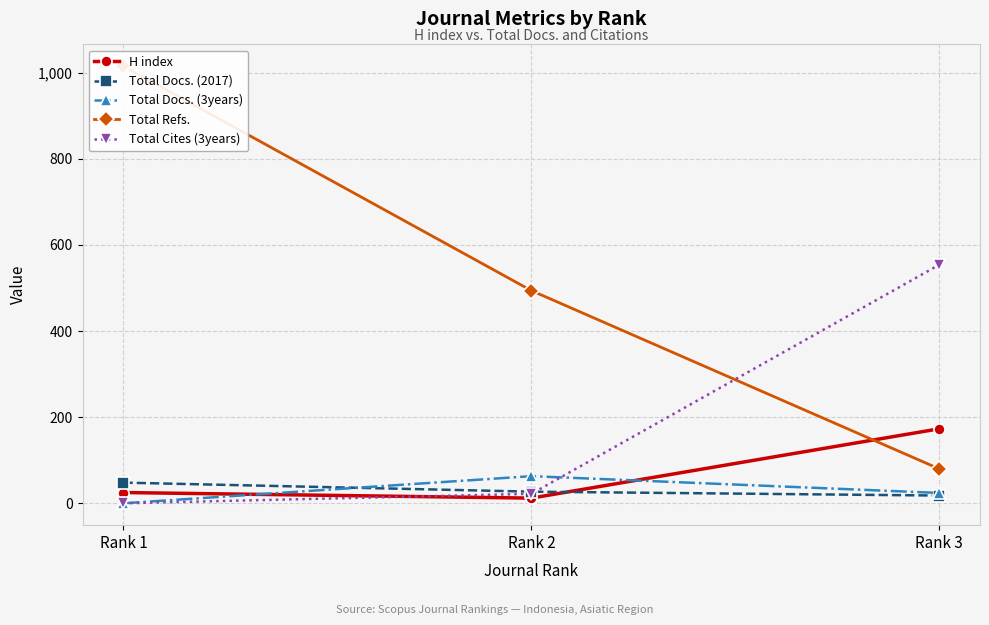

What is the difference between the maximum and second lowest values in the Total Docs. (3years) series?

39